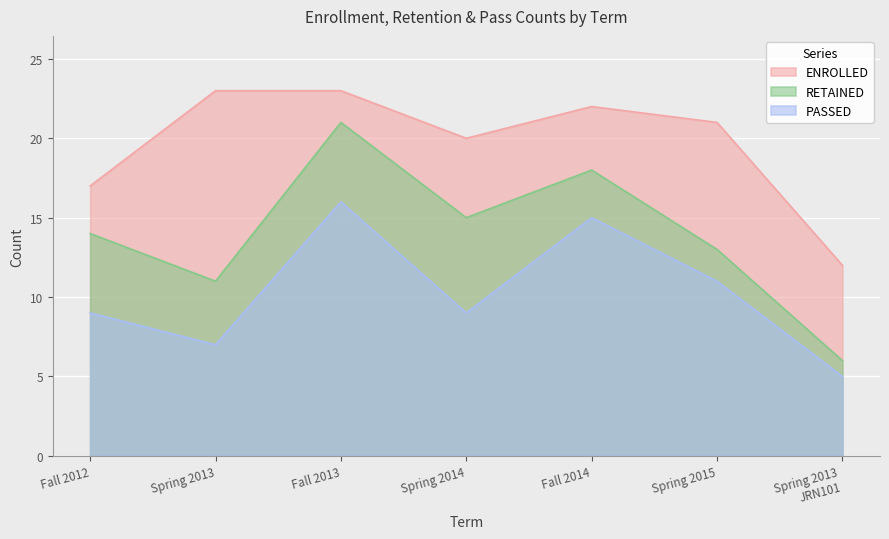

Which series changed the most between Fall 2012 and Fall 2013?

RETAINED